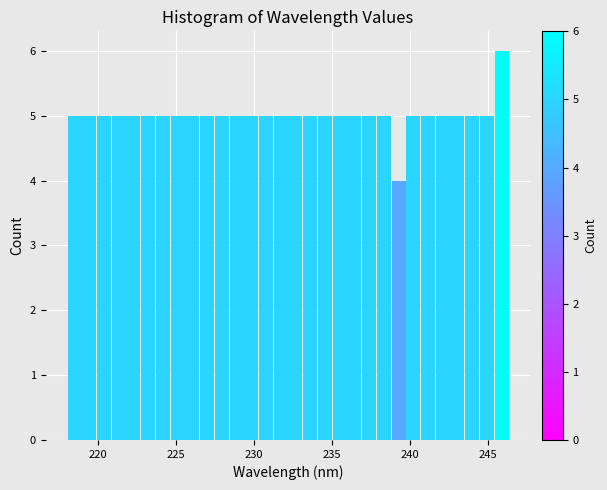

Around what value on the x-axis is the tallest bar? Give the approximate position of its centre, as read against the axis.

246.0